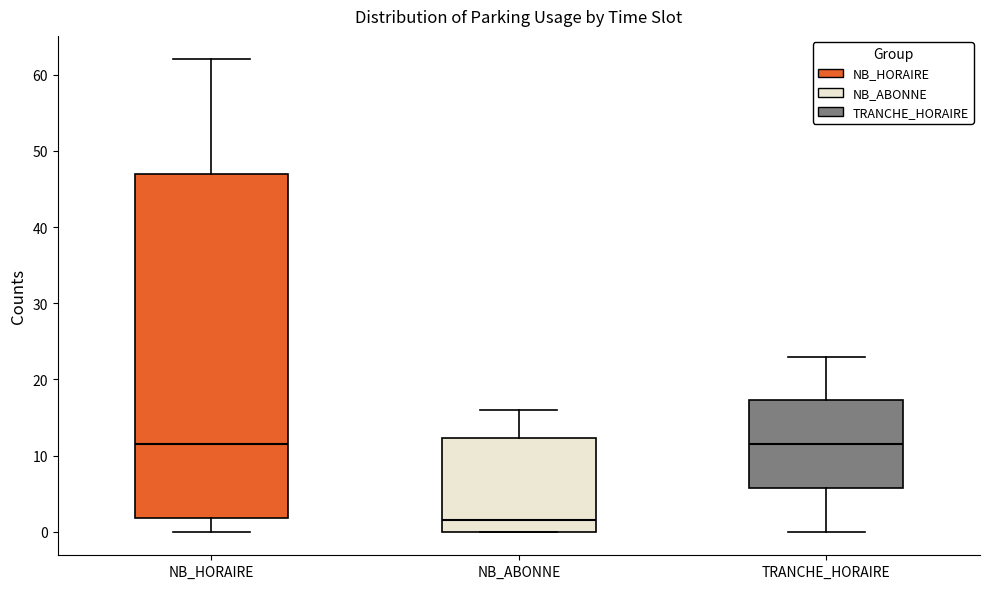

Where does the lower whisker of the box for TRANCHE_HORAIRE end on the y-axis? The values are not printed on the chart, so give them approximately, as read against the axis.

0